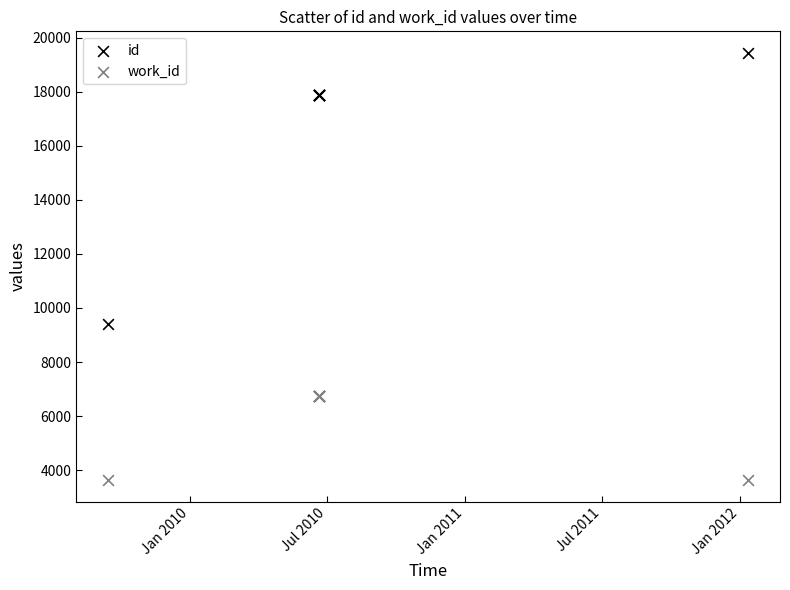

Across all series, what Y value is closest to 11532?

9407